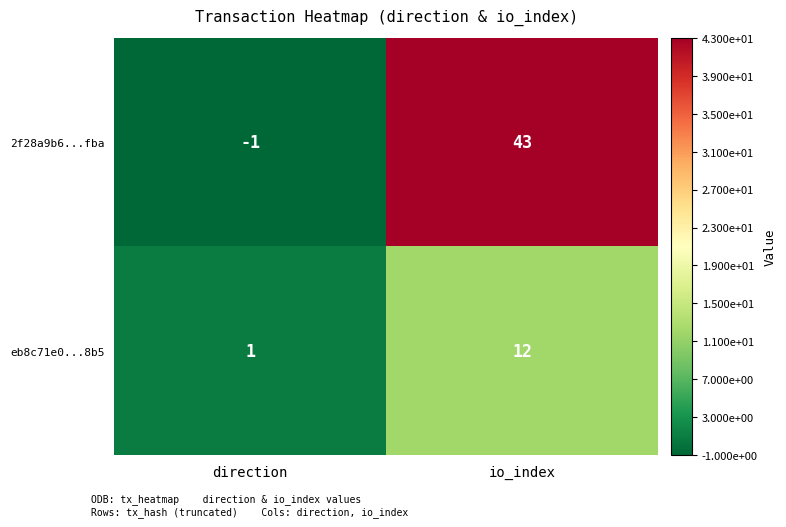

What is the average value of the 2f28a9b6...fba series?

21